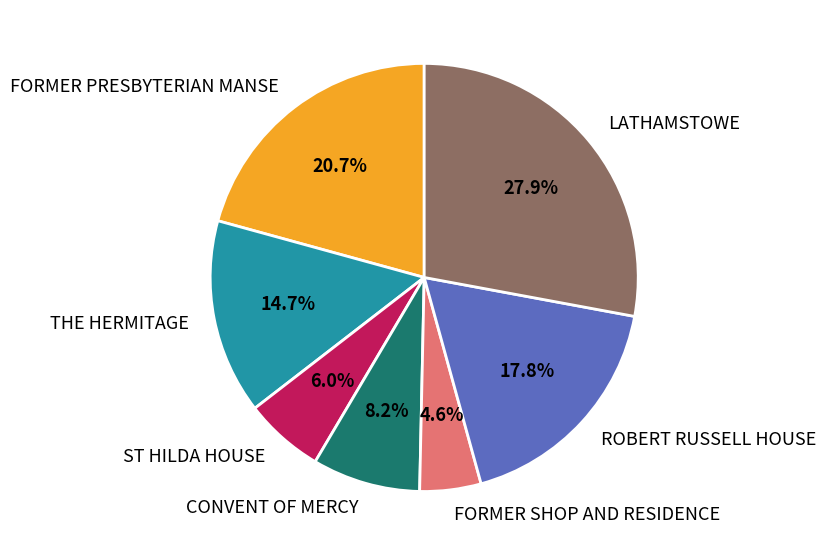

To the nearest percent, what is the combined percentage of FORMER SHOP AND RESIDENCE and LATHAMSTOWE?

33%